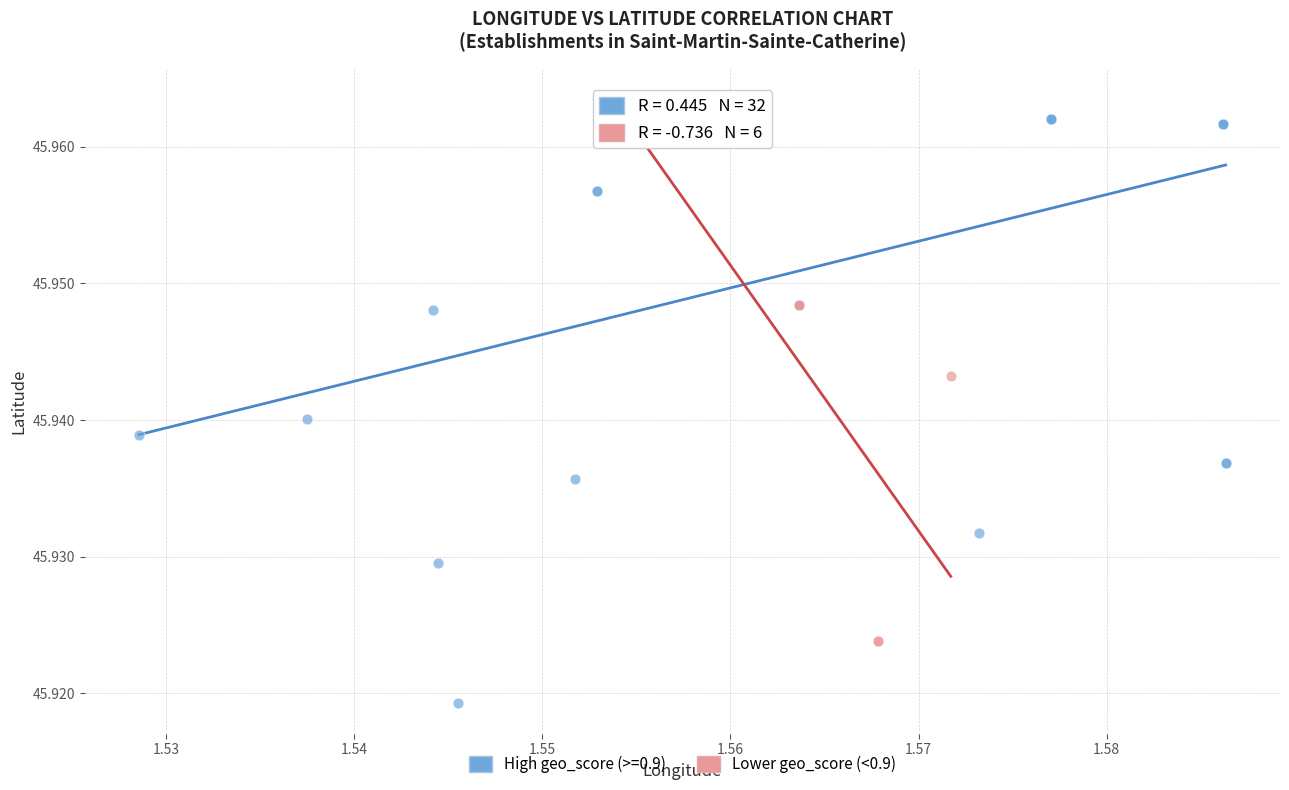

Which series contains the lowest Y value?

High geo_score (>=0.9)